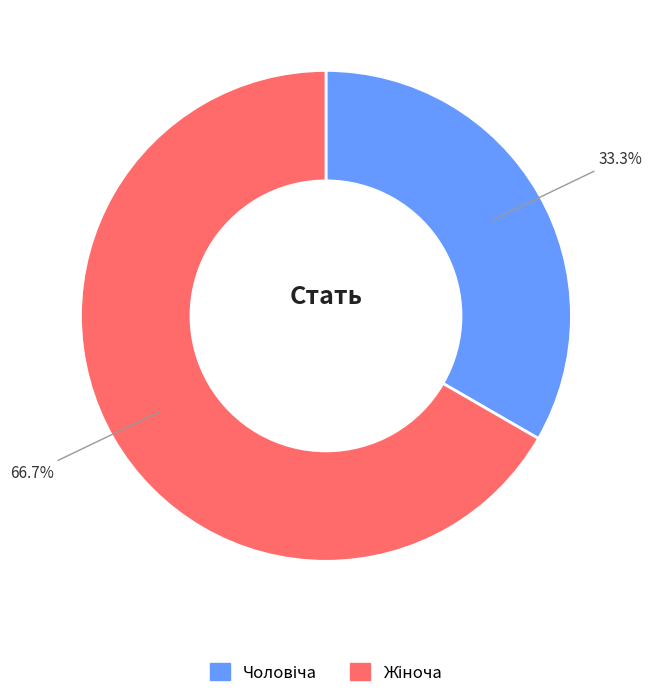

Is there any slice that represents more than half of the pie?

Yes